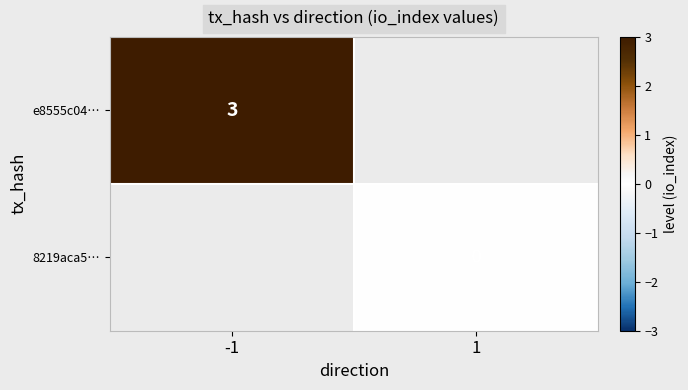

Is the value of e8555c04… at -1 greater than the value of 8219aca5… at 1?

Yes